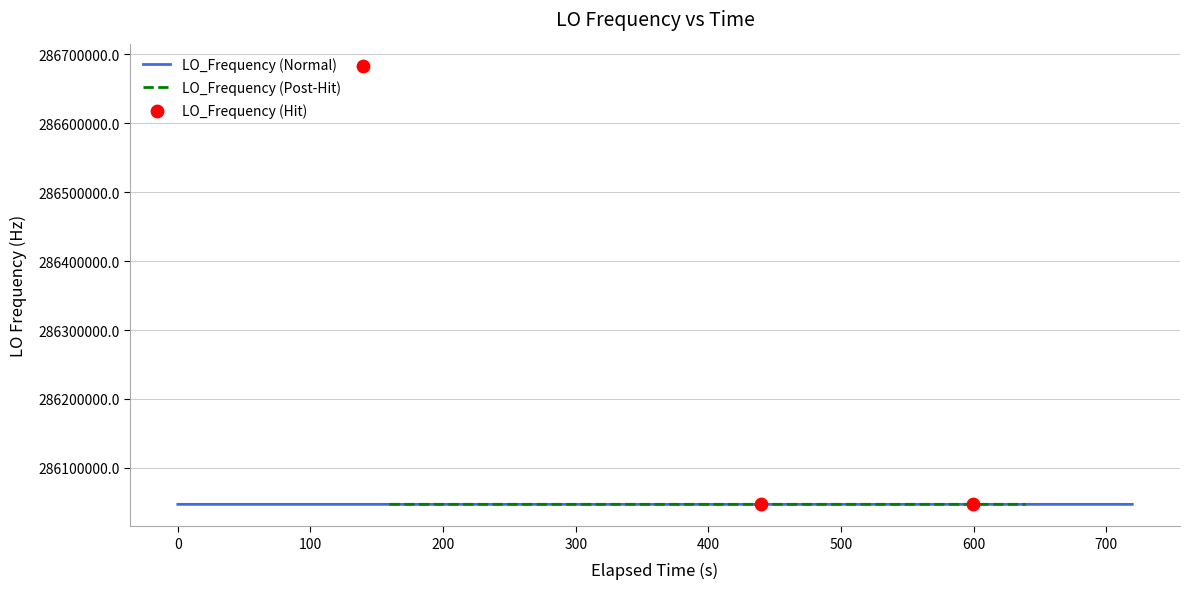

What is the ratio of the value at 29 to the value at 23?

1.0